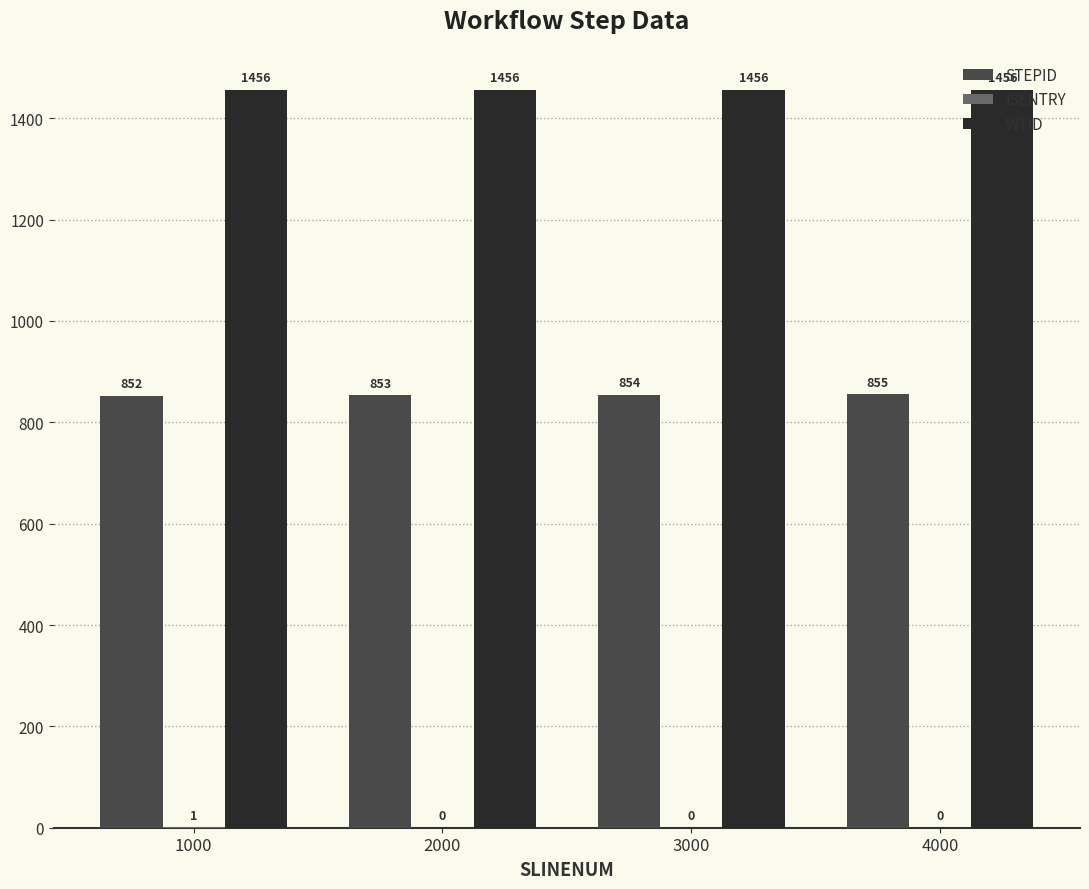

Is it true that WTID equals 2458 at 1000?

False